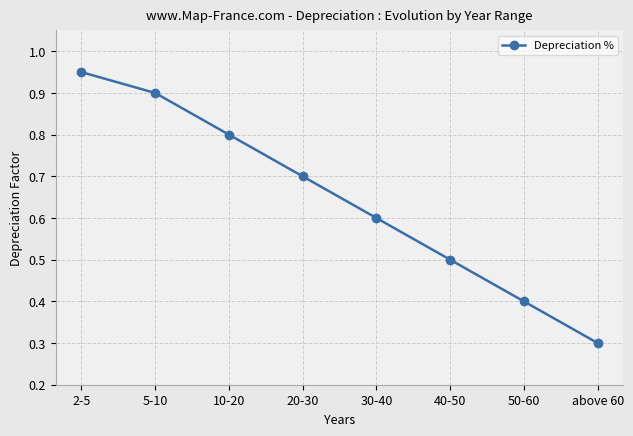

At which label is the value closest to 0?

above 60